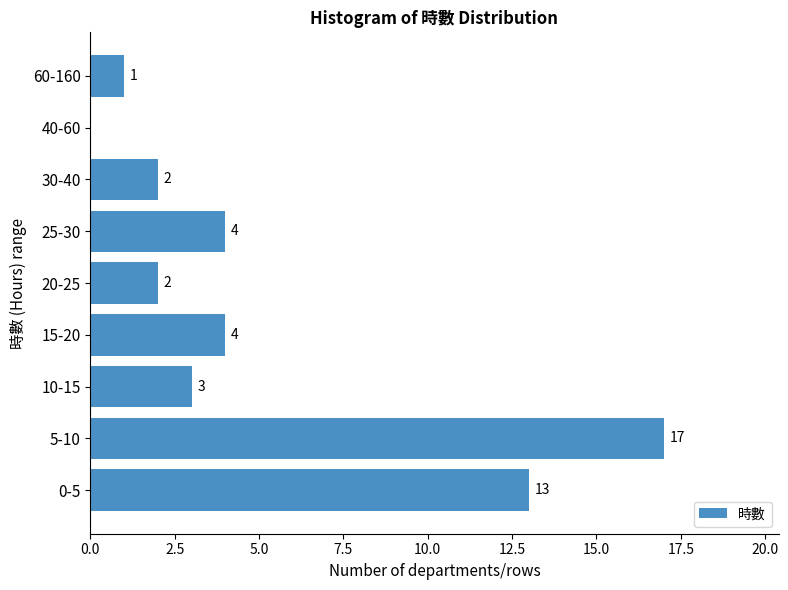

Reading bottom to top, list all the values displayed in this chart.

0-5=13	5-10=17	10-15=3	15-20=4	20-25=2	25-30=4	30-40=2	40-60=0	60-160=1